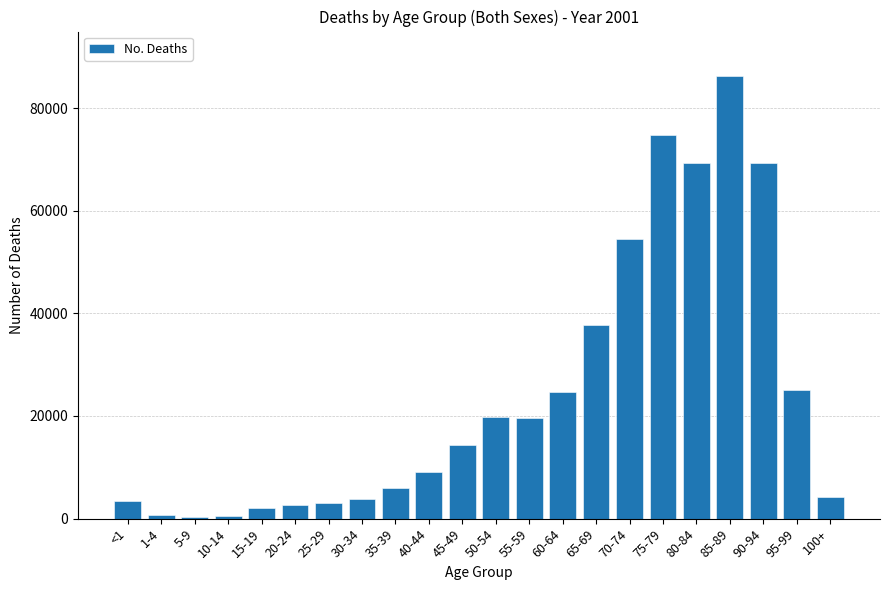

What is the label of the 2nd bar from the left?

1-4